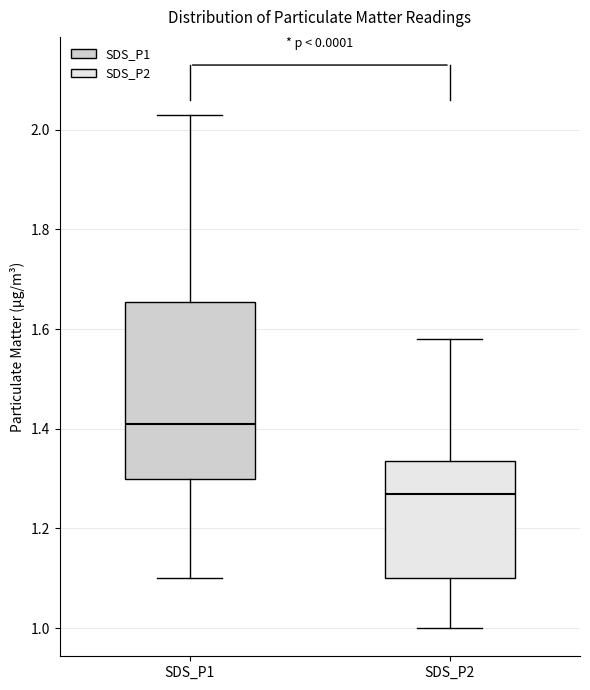

Reading left to right, read every box against the y-axis: the position of its median line, the range the box covers, and the ends of its whiskers. The values are not printed on the chart, so give them approximately, as read against the axis.

SDS_P1: median 1.42, box 1.30 to 1.66, whiskers 1.10 to 2.04
SDS_P2: median 1.28, box 1.10 to 1.34, whiskers 1.00 to 1.58